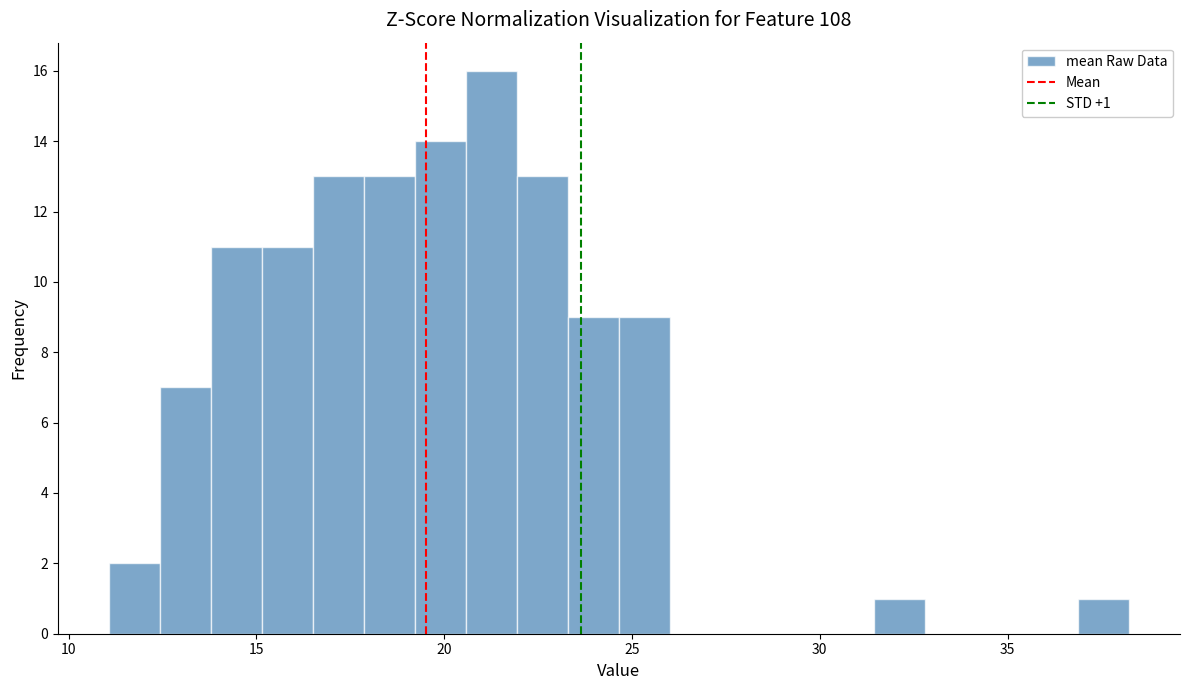

Around what value on the x-axis is the tallest bar? Give the approximate position of its centre, as read against the axis.

21.5